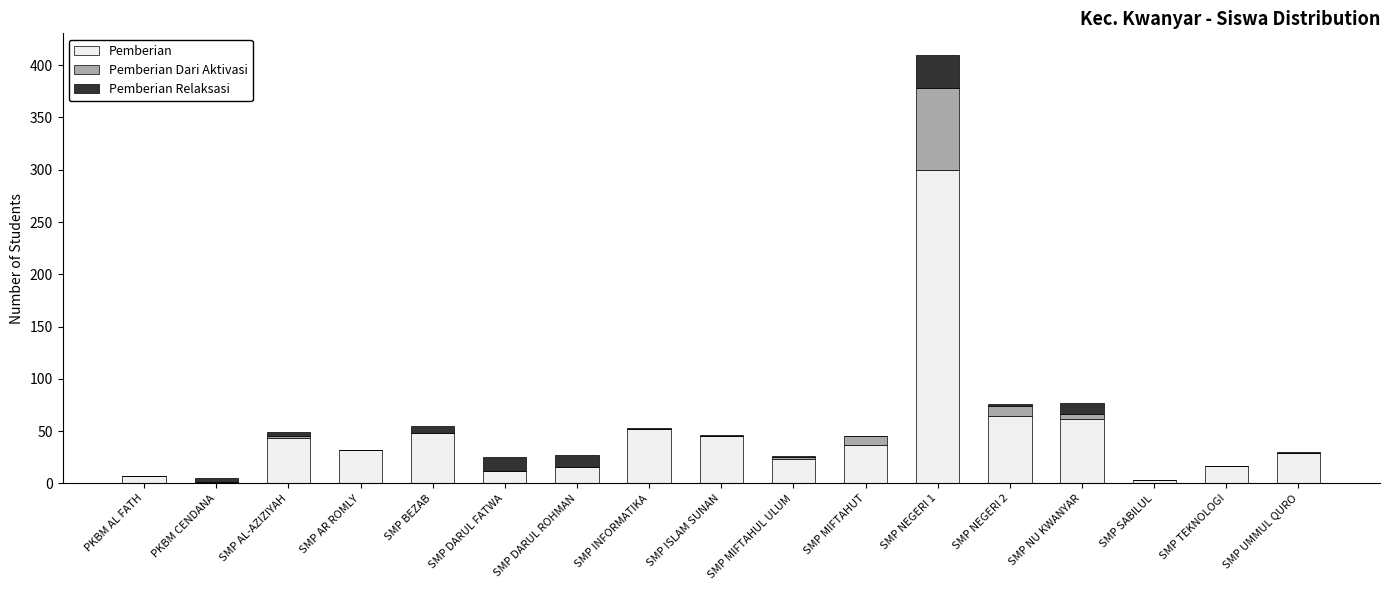

Does the chart contain stacked bars?

Yes